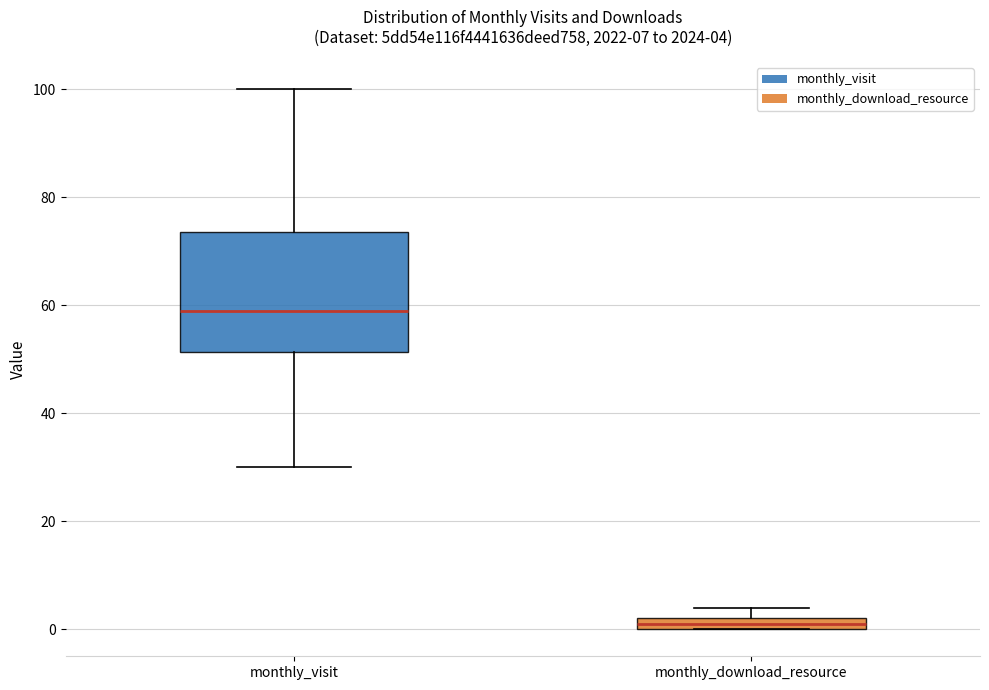

Comparing the boxes themselves (not the whiskers), which one is the tallest?

monthly_visit